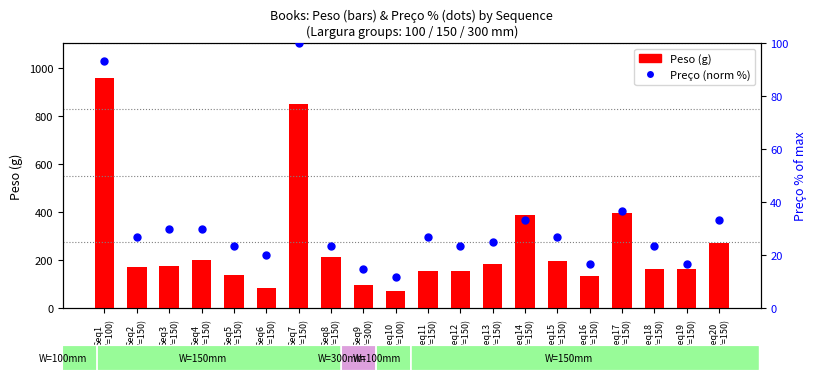

Which series has the largest total across all categories?

Peso (g)